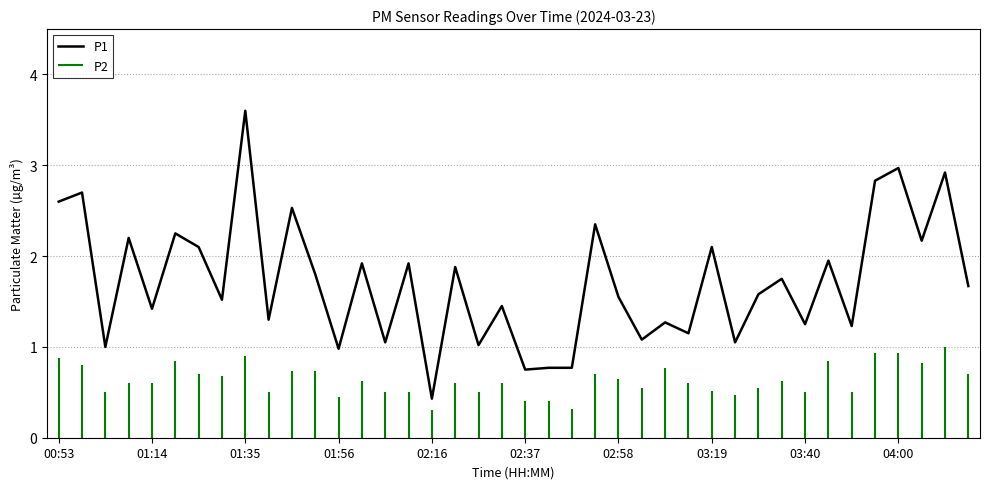

Which category has the highest value in the P1 series?

01:35